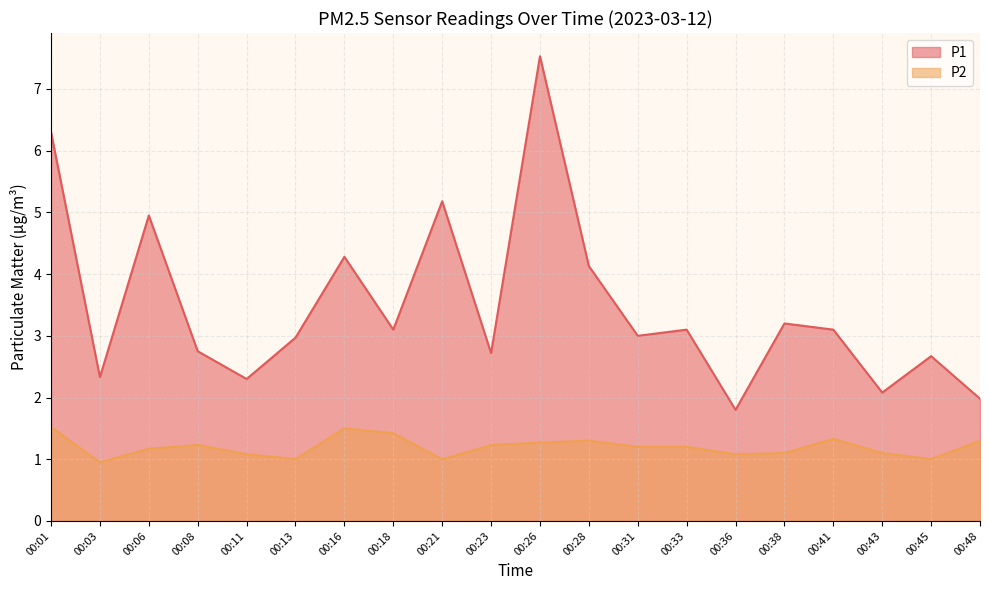

True or false: P2 and P1 intersect in this chart.

False